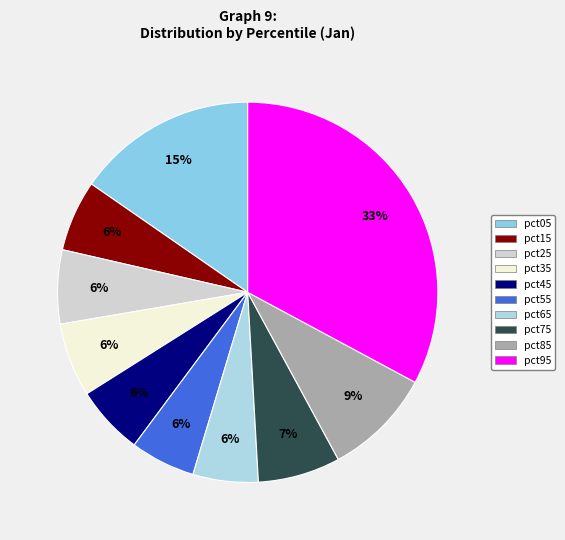

To the nearest percent, what is the combined percentage of pct45 and pct65?

11%